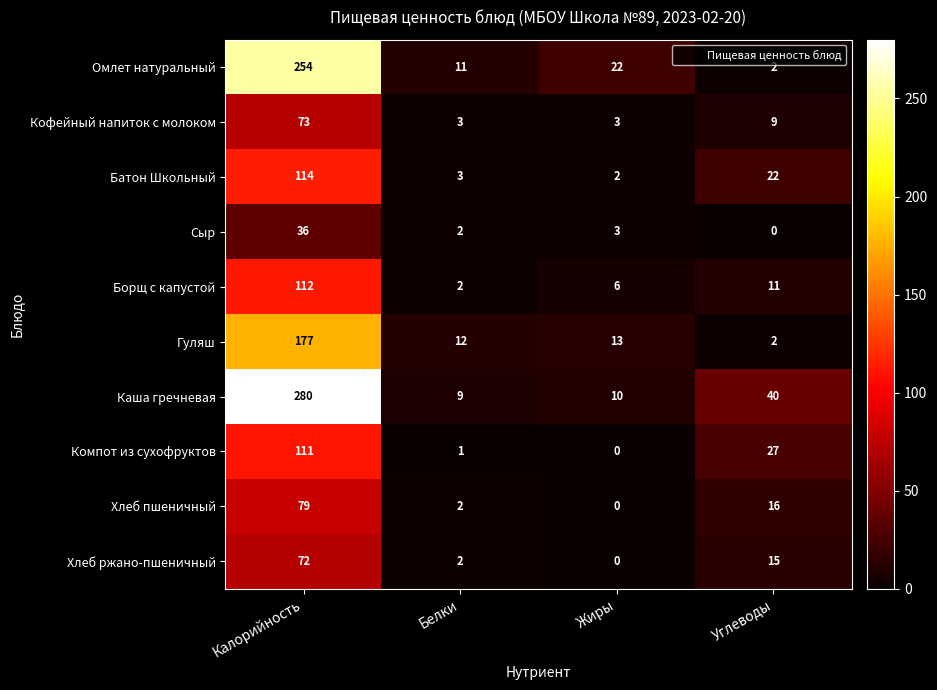

What is the difference between the maximum and minimum values in the Омлет натуральный series?

252